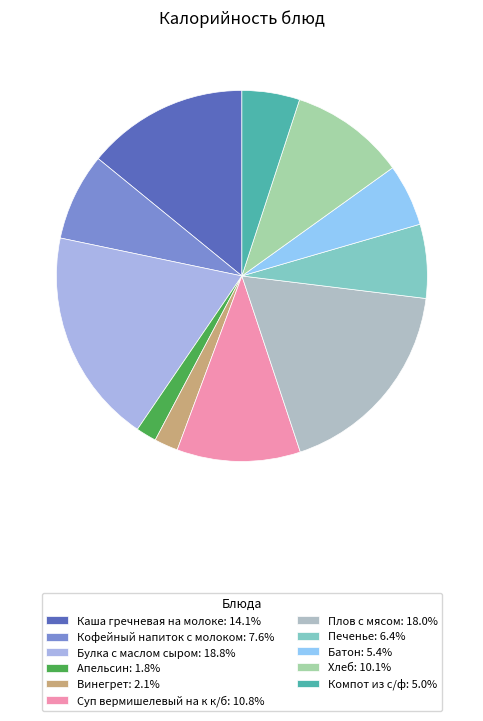

Count the number of slices in the pie.

11